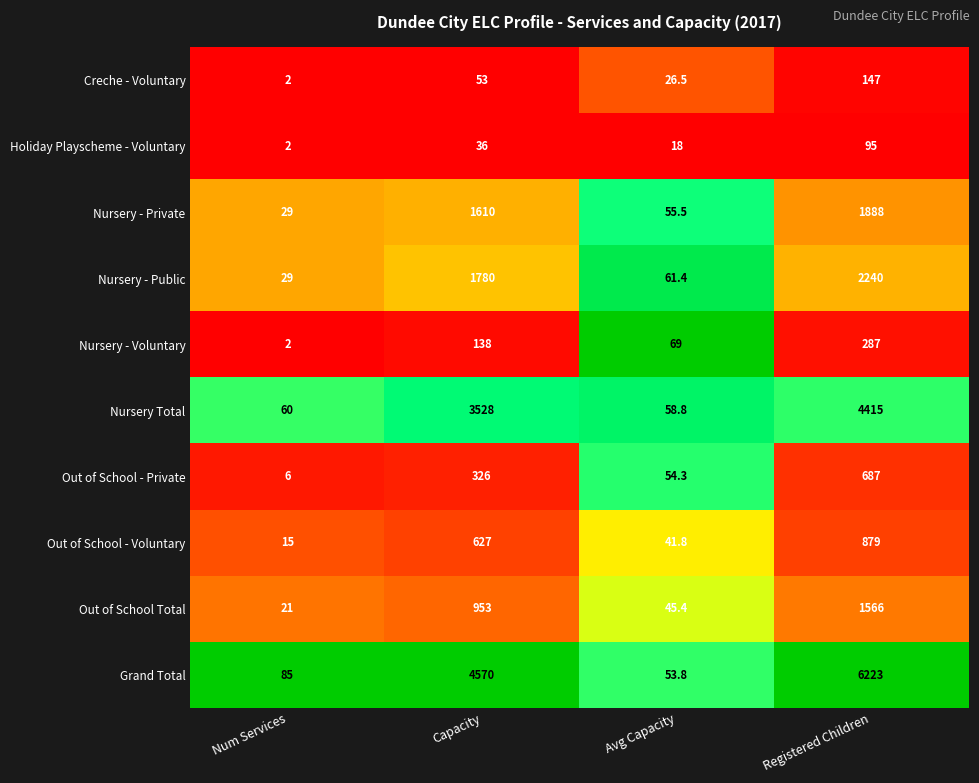

Which series has the widest spread of values?

Grand Total